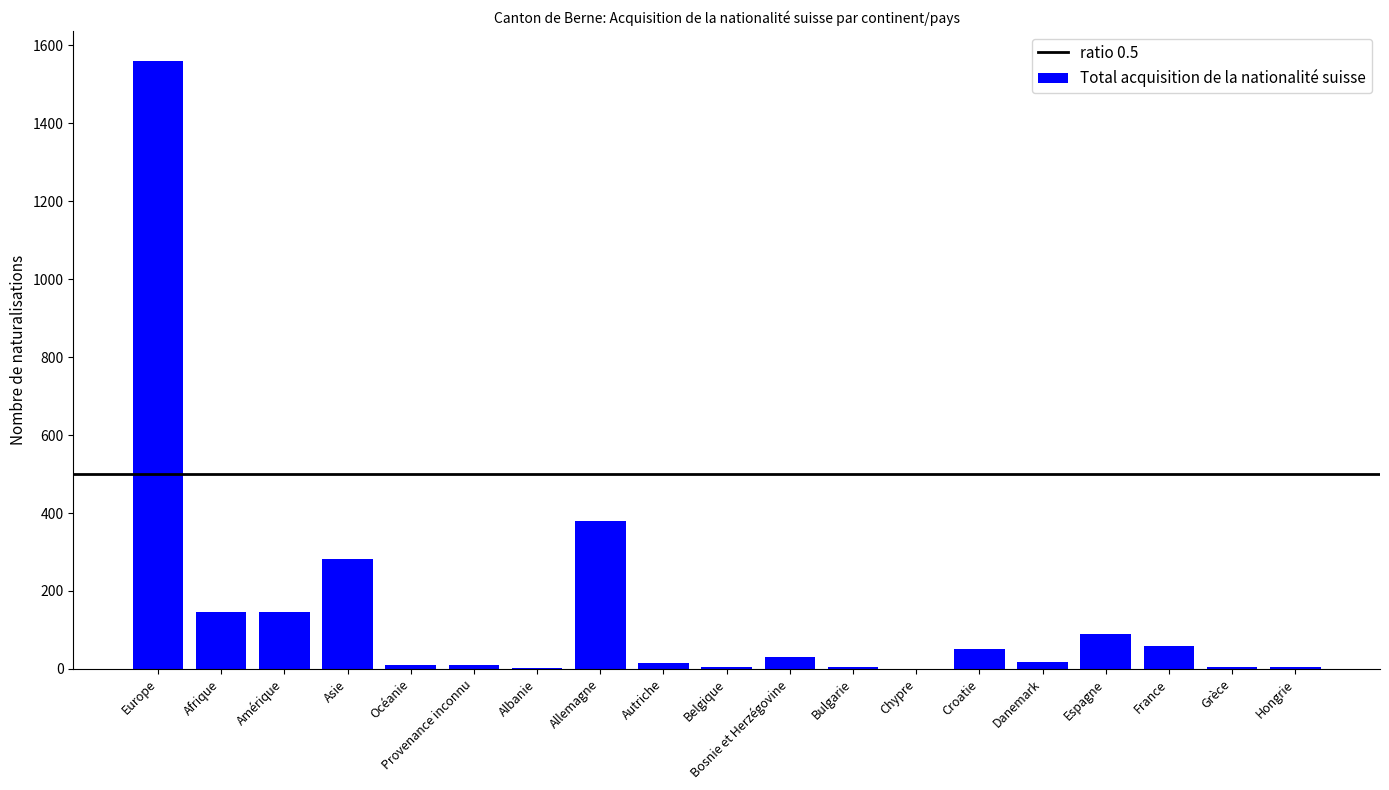

What is the greatest value displayed?

1559